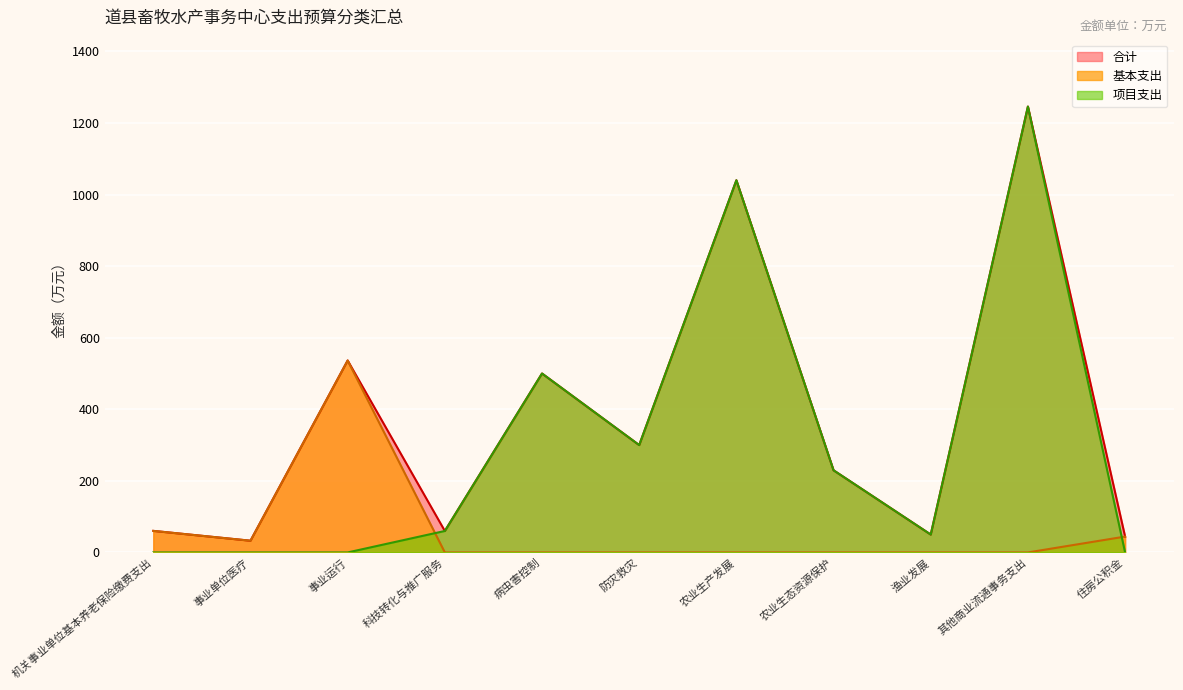

Reading right to left, list all the values displayed in this chart.

基本支出: 44.3	0.0	0.0	0.0	0.0	0.0	0.0	0.0	536.3	32.7	60.2
项目支出: 0.0	1246.0	50.0	229.6	1040.0	300.0	500.0	60.0	0.0	0.0	0.0
合计: 44.3	1246.0	50.0	229.6	1040.0	300.0	500.0	60.0	536.3	32.7	60.2